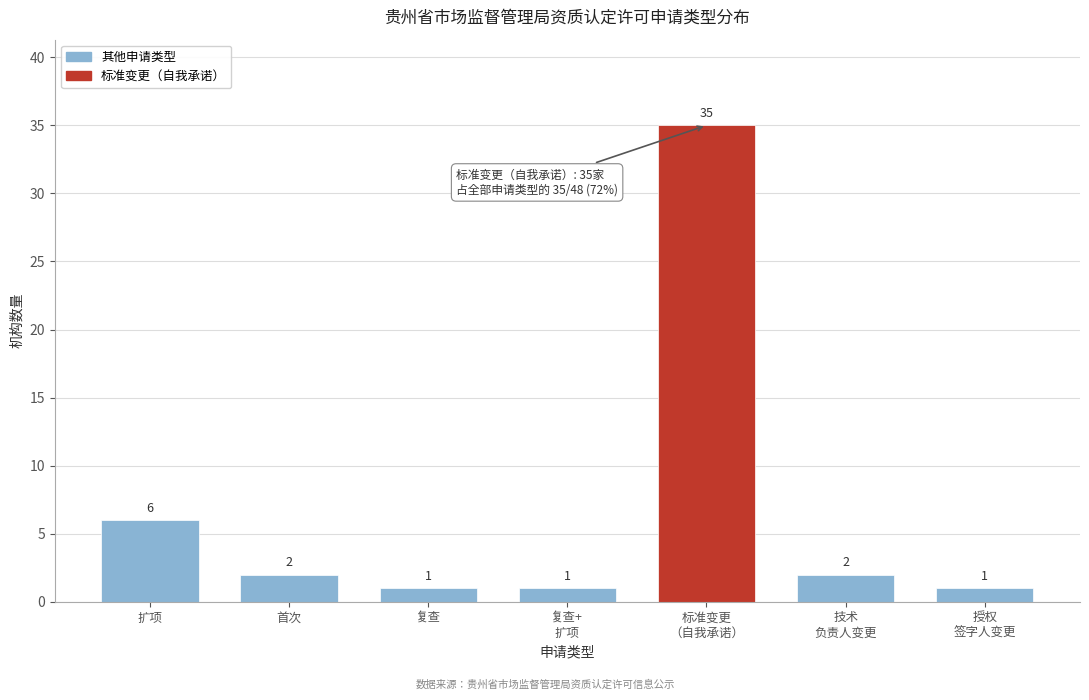

Reading left to right, list all the values displayed in this chart.

6	2	1	1	35	2	1